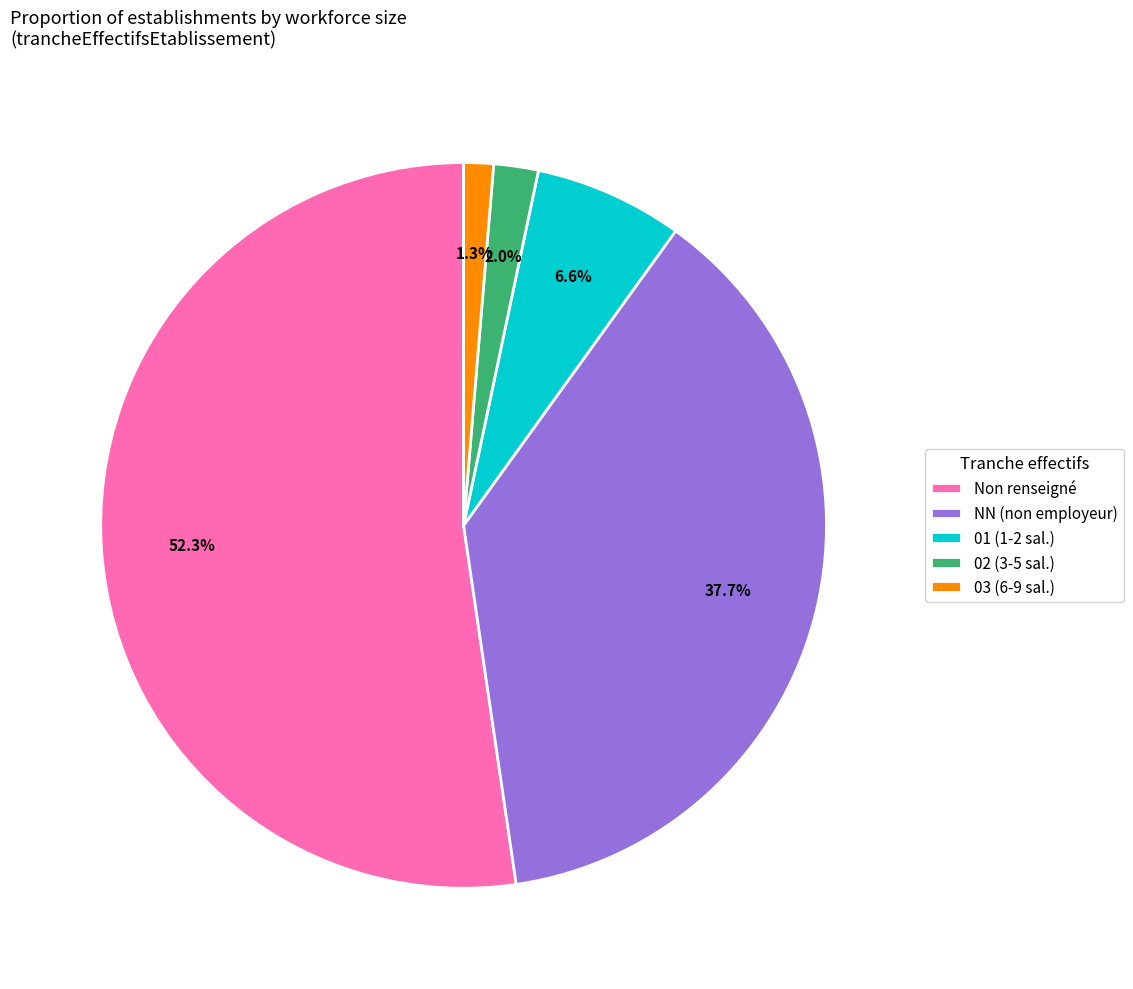

Rank the categories by value from lowest to highest.

03 (6-9 sal.), 02 (3-5 sal.), 01 (1-2 sal.), NN (non employeur), Non renseigné